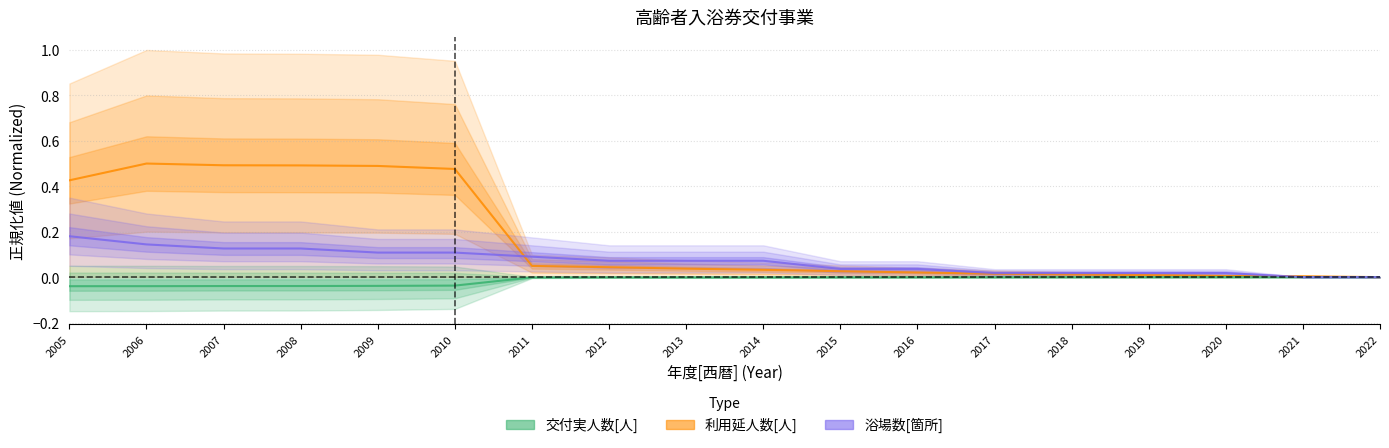

Where do 利用延人数[人] and 浴場数[箇所] first cross each other?

2010 and 2011